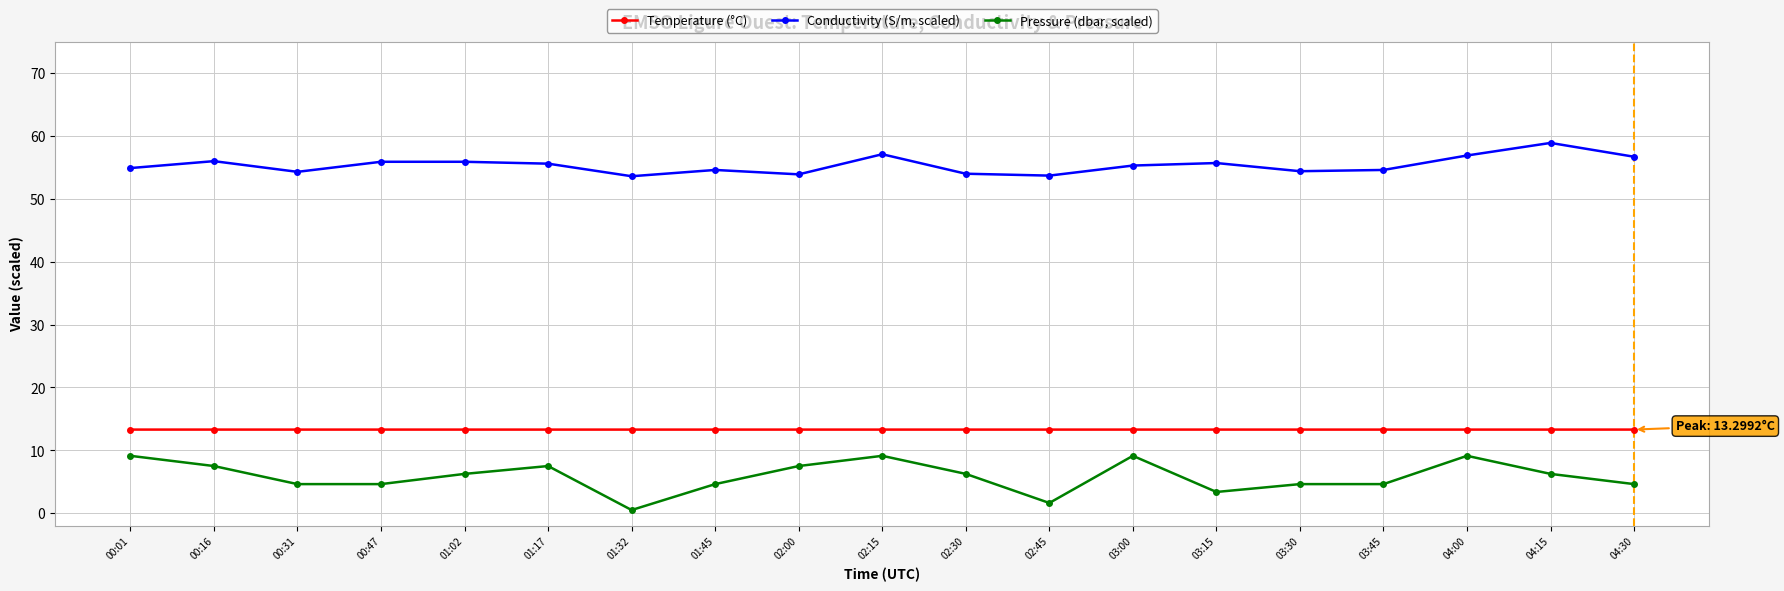

What is the spread (max minus min) of values at 03:15?

52.3